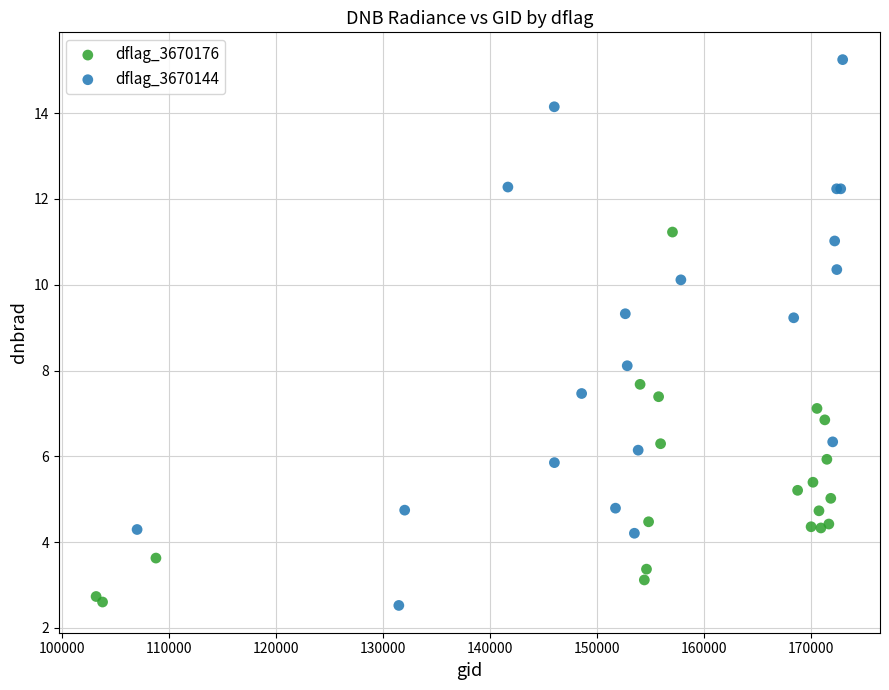

Which series has the largest Y range (max minus min)?

dflag_3670144